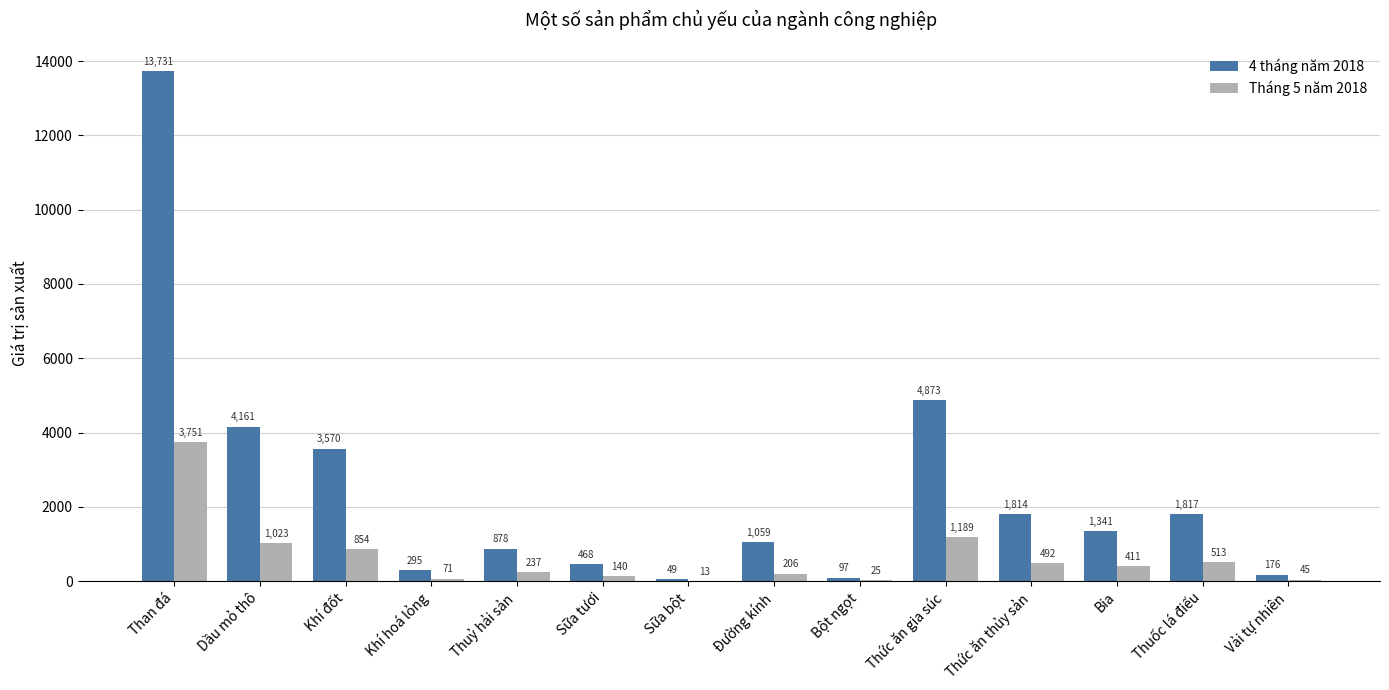

Which series has the largest total across all categories?

4 tháng năm 2018